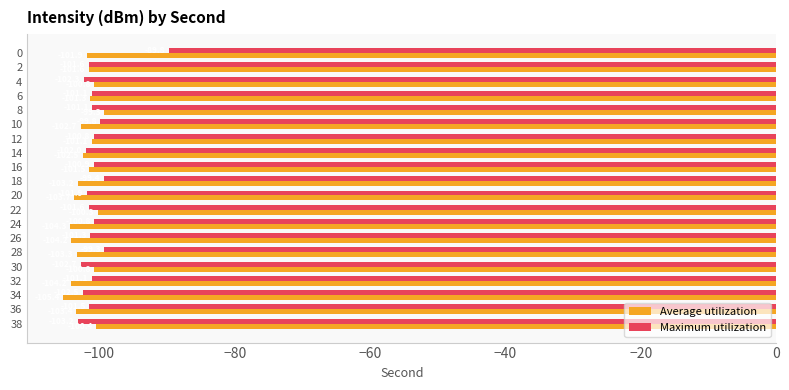

List the series in order of their overall mean, highest first.

Maximum utilization, Average utilization